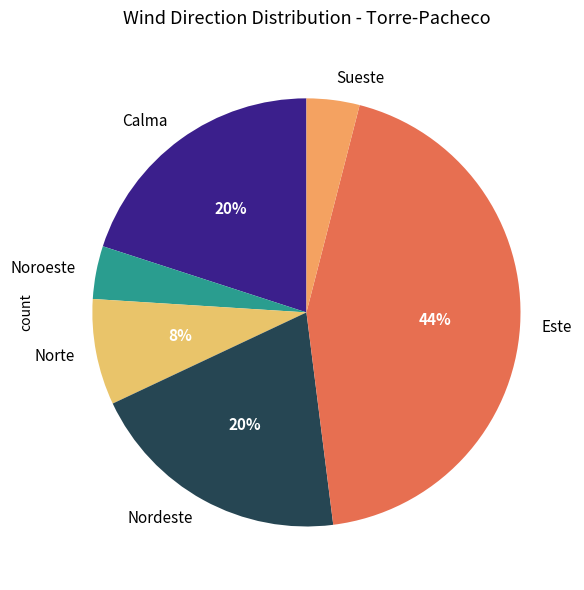

Is the sum of Este and Noroeste greater than half?

No